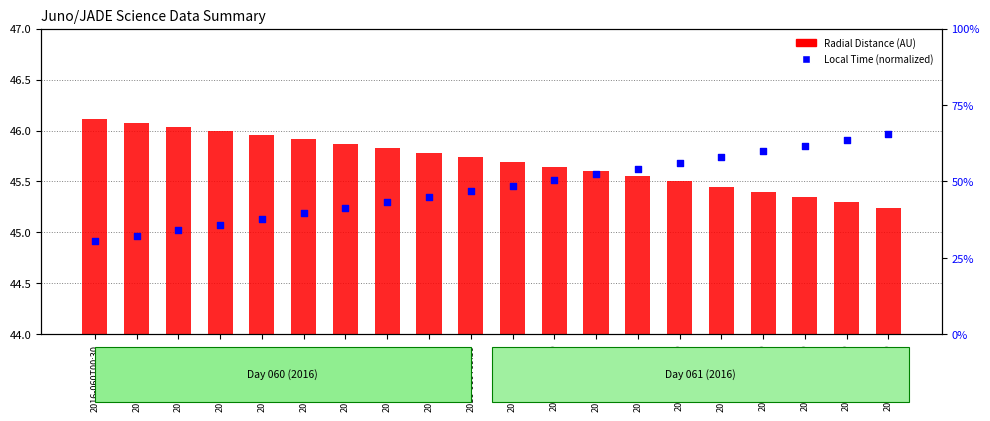

Which series has the largest Y range (max minus min)?

Local Time (normalized)